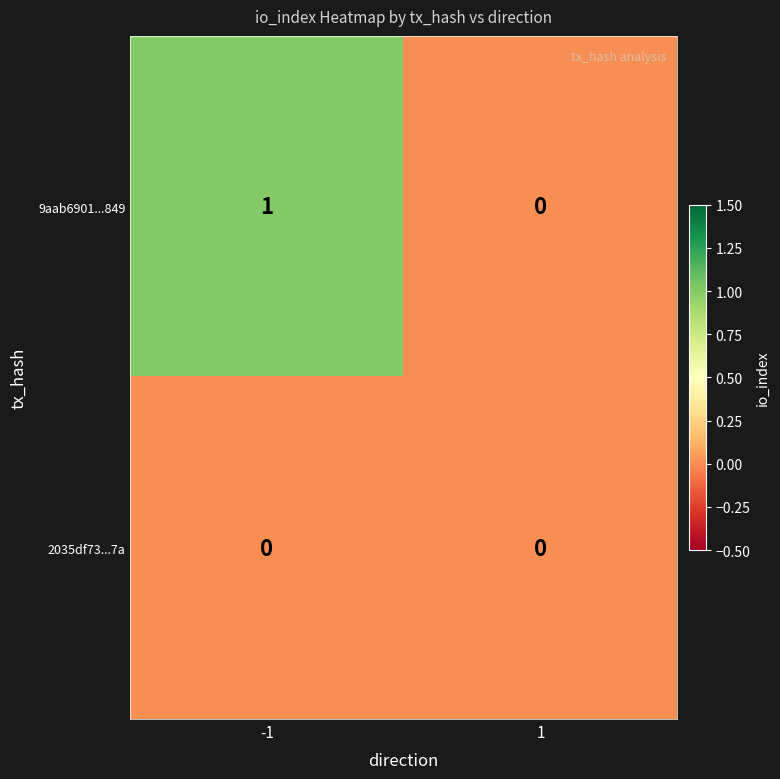

What is the spread (max minus min) of values at -1?

1